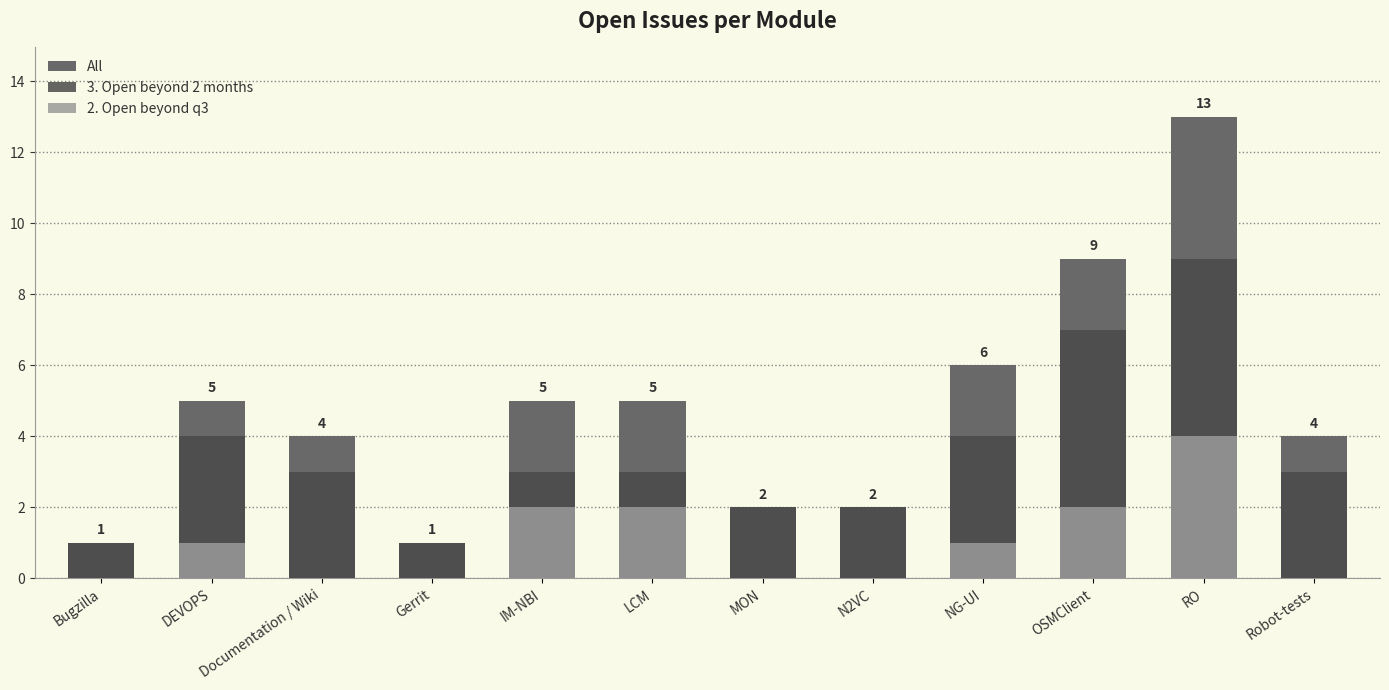

Reading left to right, what are all the values shown in this chart?

All: Bugzilla=1	DEVOPS=5	Documentation / Wiki=4	Gerrit=1	IM-NBI=5	LCM=5	MON=2	N2VC=2	NG-UI=6	OSMClient=9	RO=13	Robot-tests=4
3. Open beyond 2 months: Bugzilla=1	DEVOPS=4	Documentation / Wiki=3	Gerrit=1	IM-NBI=3	LCM=3	MON=2	N2VC=2	NG-UI=4	OSMClient=7	RO=9	Robot-tests=3
2. Open beyond q3: Bugzilla=0	DEVOPS=1	Documentation / Wiki=0	Gerrit=0	IM-NBI=2	LCM=2	MON=0	N2VC=0	NG-UI=1	OSMClient=2	RO=4	Robot-tests=0